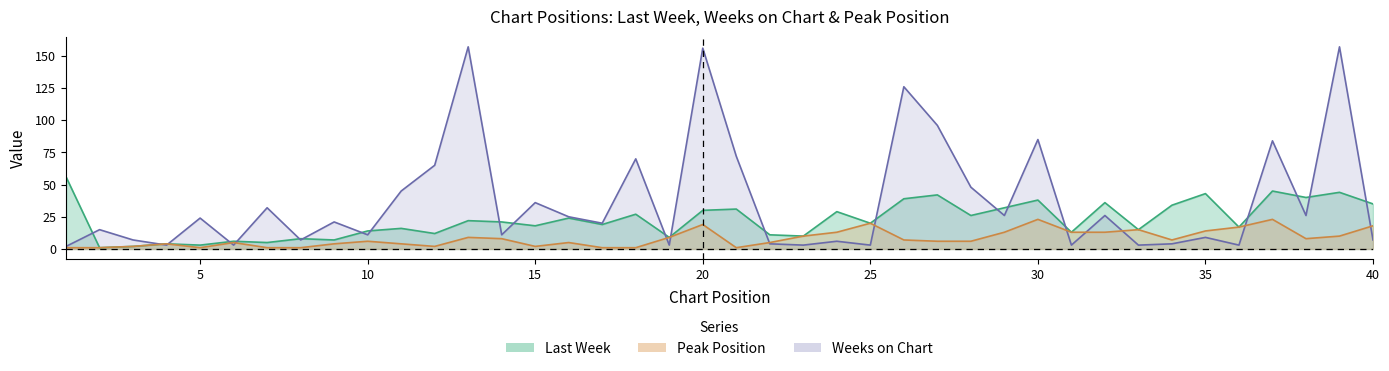

Which category has the highest value in the Last Week series?

1